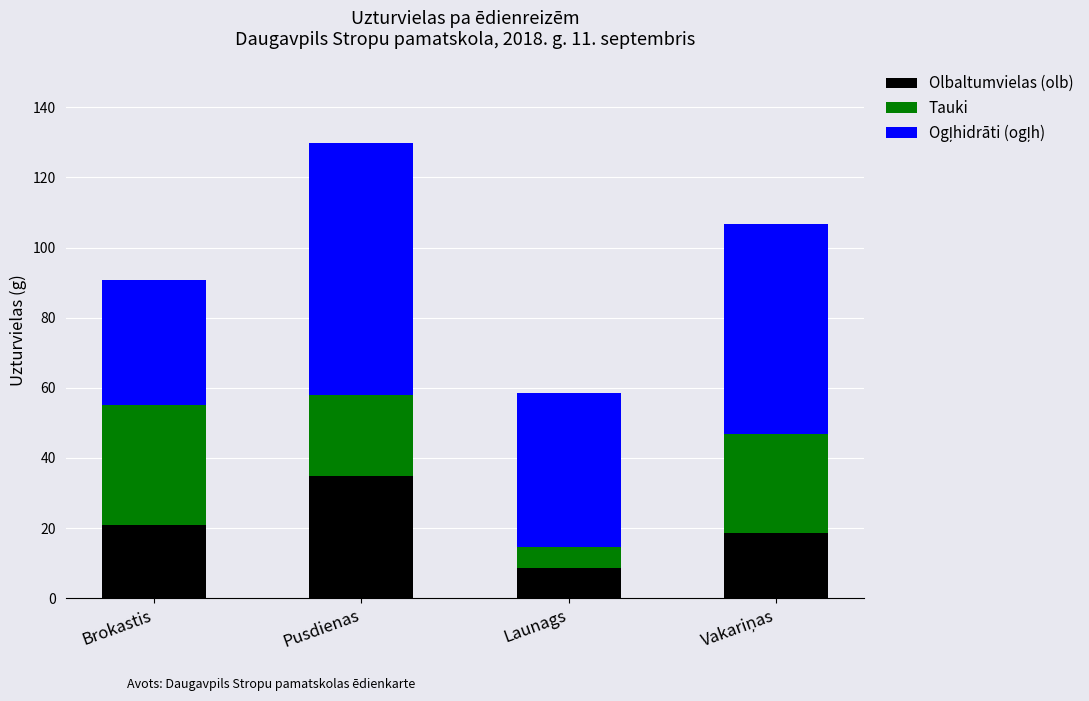

At which category is the sum across all series the highest?

Pusdienas